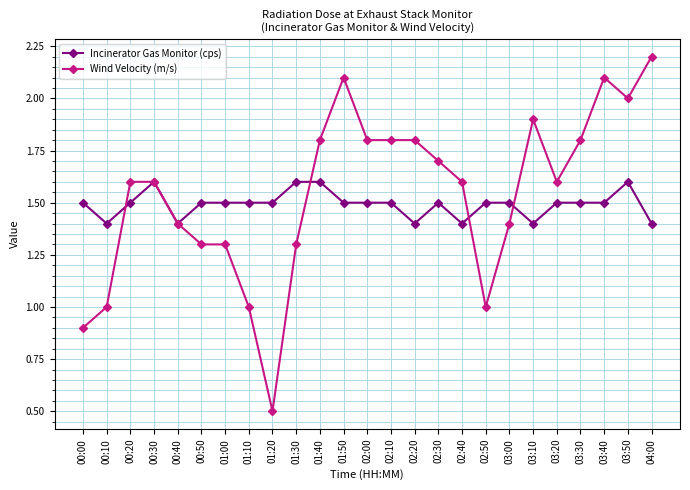

What is the lowest value of the Incinerator Gas Monitor (cps) series?

1.4